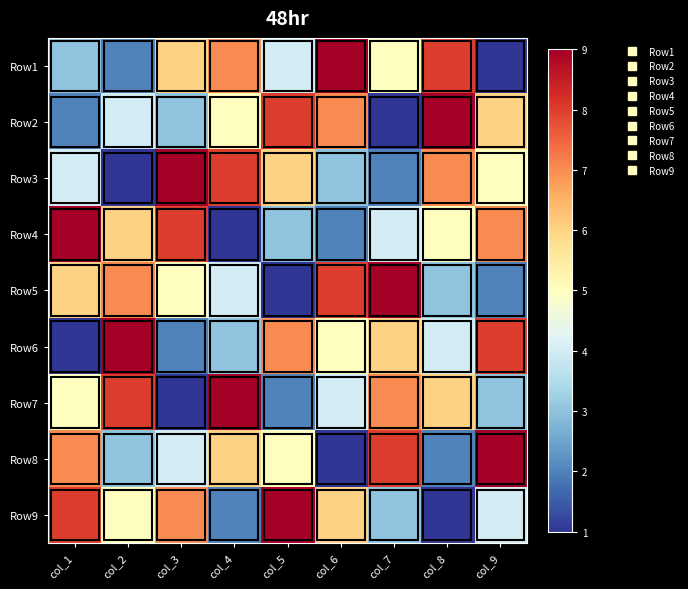

Reading right to left, extract all data points from this chart.

Row1: col_9=1	col_8=8	col_7=5	col_6=9	col_5=4	col_4=7	col_3=6	col_2=2	col_1=3
Row2: col_9=6	col_8=9	col_7=1	col_6=7	col_5=8	col_4=5	col_3=3	col_2=4	col_1=2
Row3: col_9=5	col_8=7	col_7=2	col_6=3	col_5=6	col_4=8	col_3=9	col_2=1	col_1=4
Row4: col_9=7	col_8=5	col_7=4	col_6=2	col_5=3	col_4=1	col_3=8	col_2=6	col_1=9
Row5: col_9=2	col_8=3	col_7=9	col_6=8	col_5=1	col_4=4	col_3=5	col_2=7	col_1=6
Row6: col_9=8	col_8=4	col_7=6	col_6=5	col_5=7	col_4=3	col_3=2	col_2=9	col_1=1
Row7: col_9=3	col_8=6	col_7=7	col_6=4	col_5=2	col_4=9	col_3=1	col_2=8	col_1=5
Row8: col_9=9	col_8=2	col_7=8	col_6=1	col_5=5	col_4=6	col_3=4	col_2=3	col_1=7
Row9: col_9=4	col_8=1	col_7=3	col_6=6	col_5=9	col_4=2	col_3=7	col_2=5	col_1=8